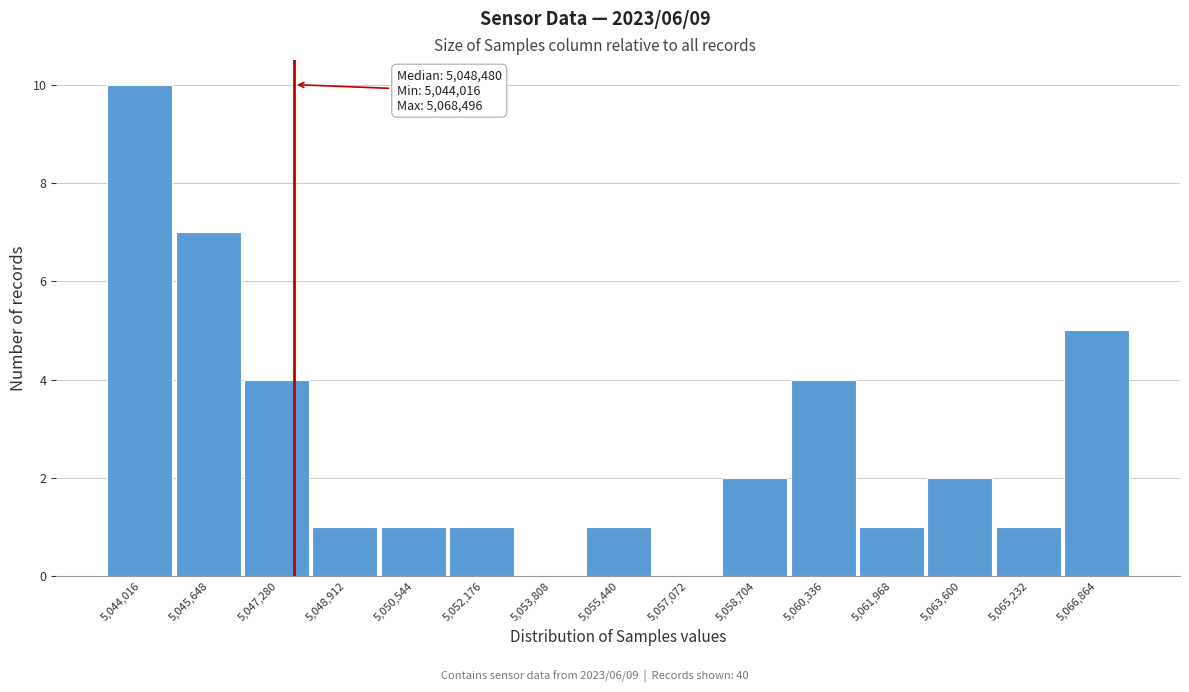

Reading left to right, list all the values displayed in this chart.

5,044,016=10	5,045,648=7	5,047,280=4	5,048,912=1	5,050,544=1	5,052,176=1	5,053,808=0	5,055,440=1	5,057,072=0	5,058,704=2	5,060,336=4	5,061,968=1	5,063,600=2	5,065,232=1	5,066,864=5